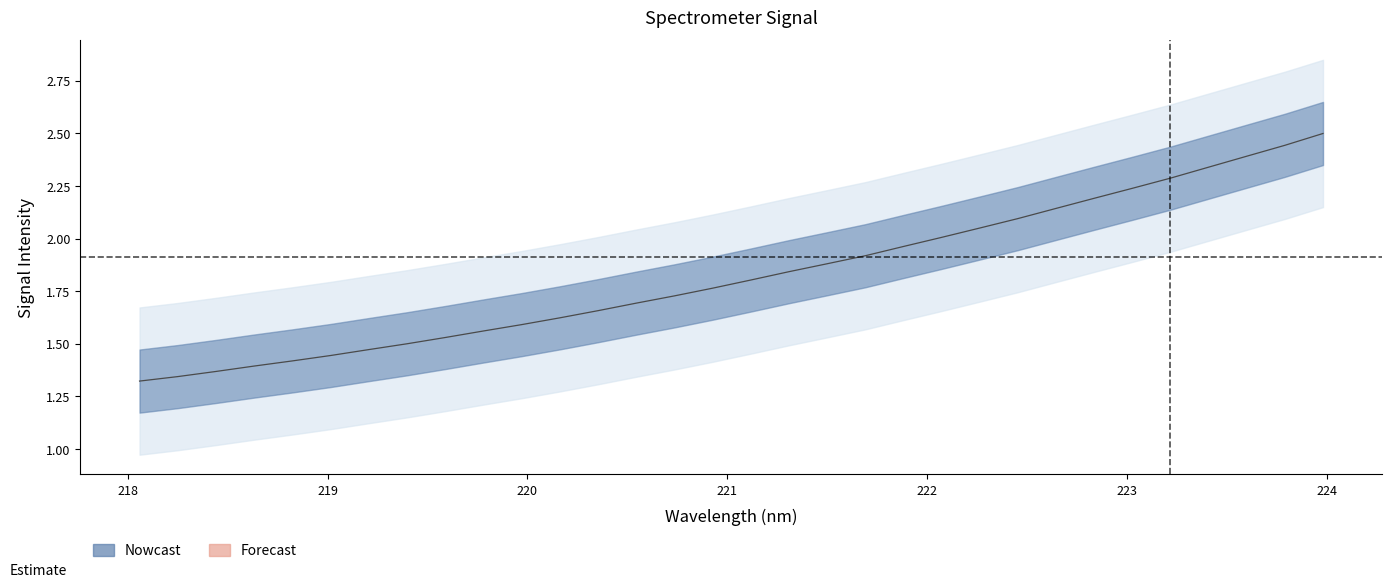

What is the label of the 19th point from the right?

220.5444